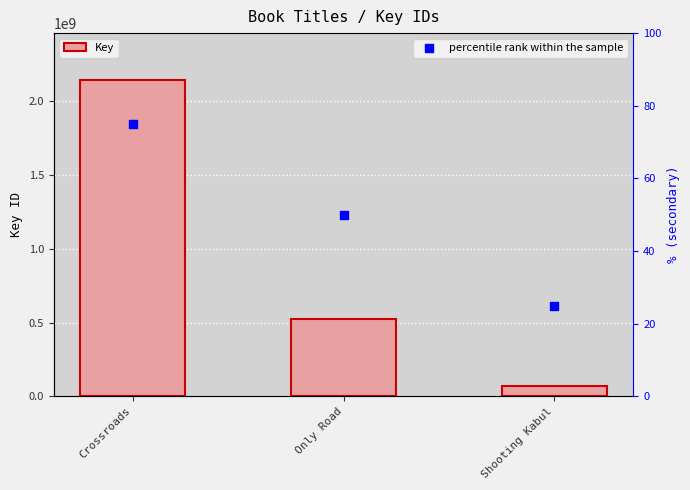

What are all the series names shown in the legend?

Key, percentile rank within the sample